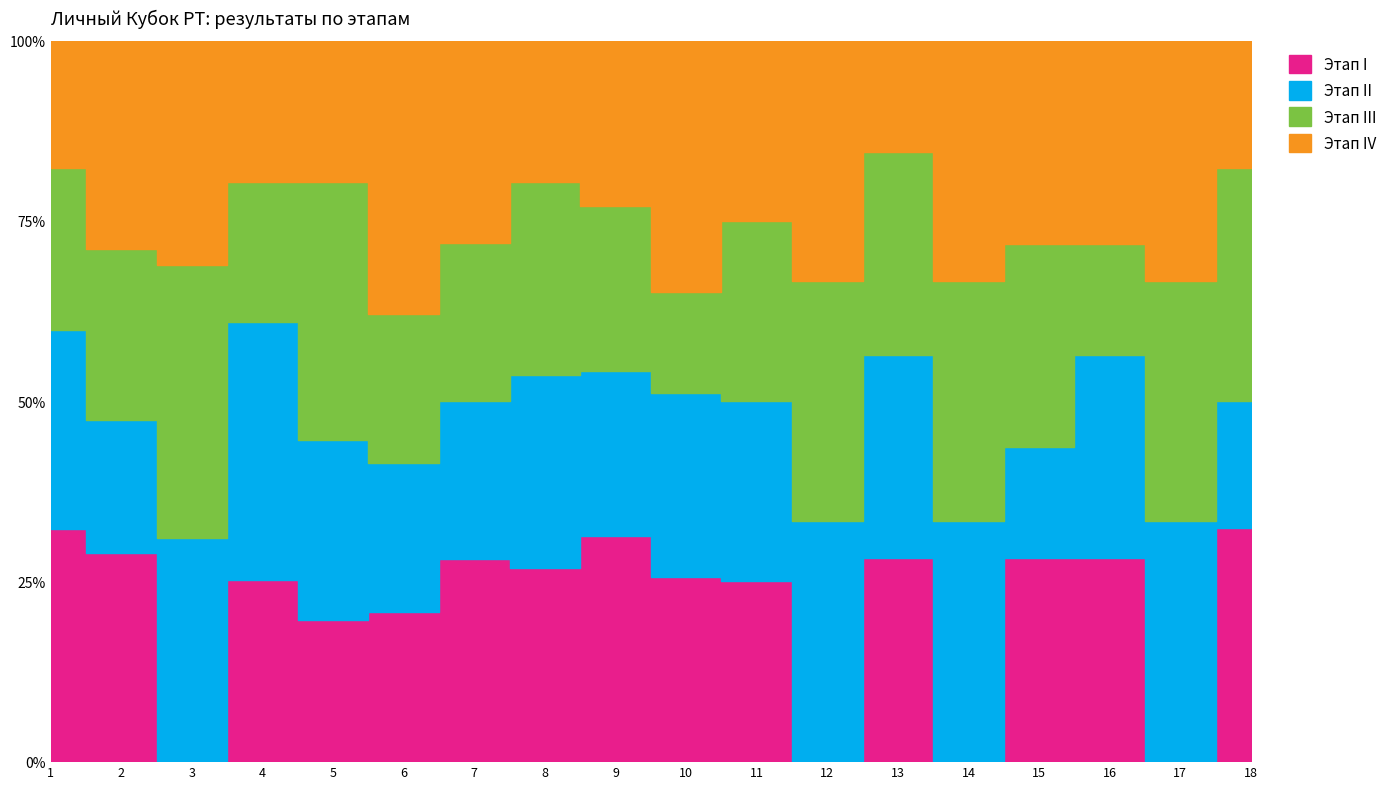

Reading right to left, transcribe all the data shown in this chart.

Этап I: 220	0	220	220	0	220	0	220	220	300	300	385	300	300	385	0	470	550
Этап II: 120	220	220	120	220	220	220	220	220	220	300	300	300	385	550	385	300	470
Этап III: 220	220	120	220	220	220	220	220	120	220	300	300	300	550	300	470	385	385
Этап IV: 120	220	220	220	220	120	220	220	300	220	220	385	550	300	300	385	470	300